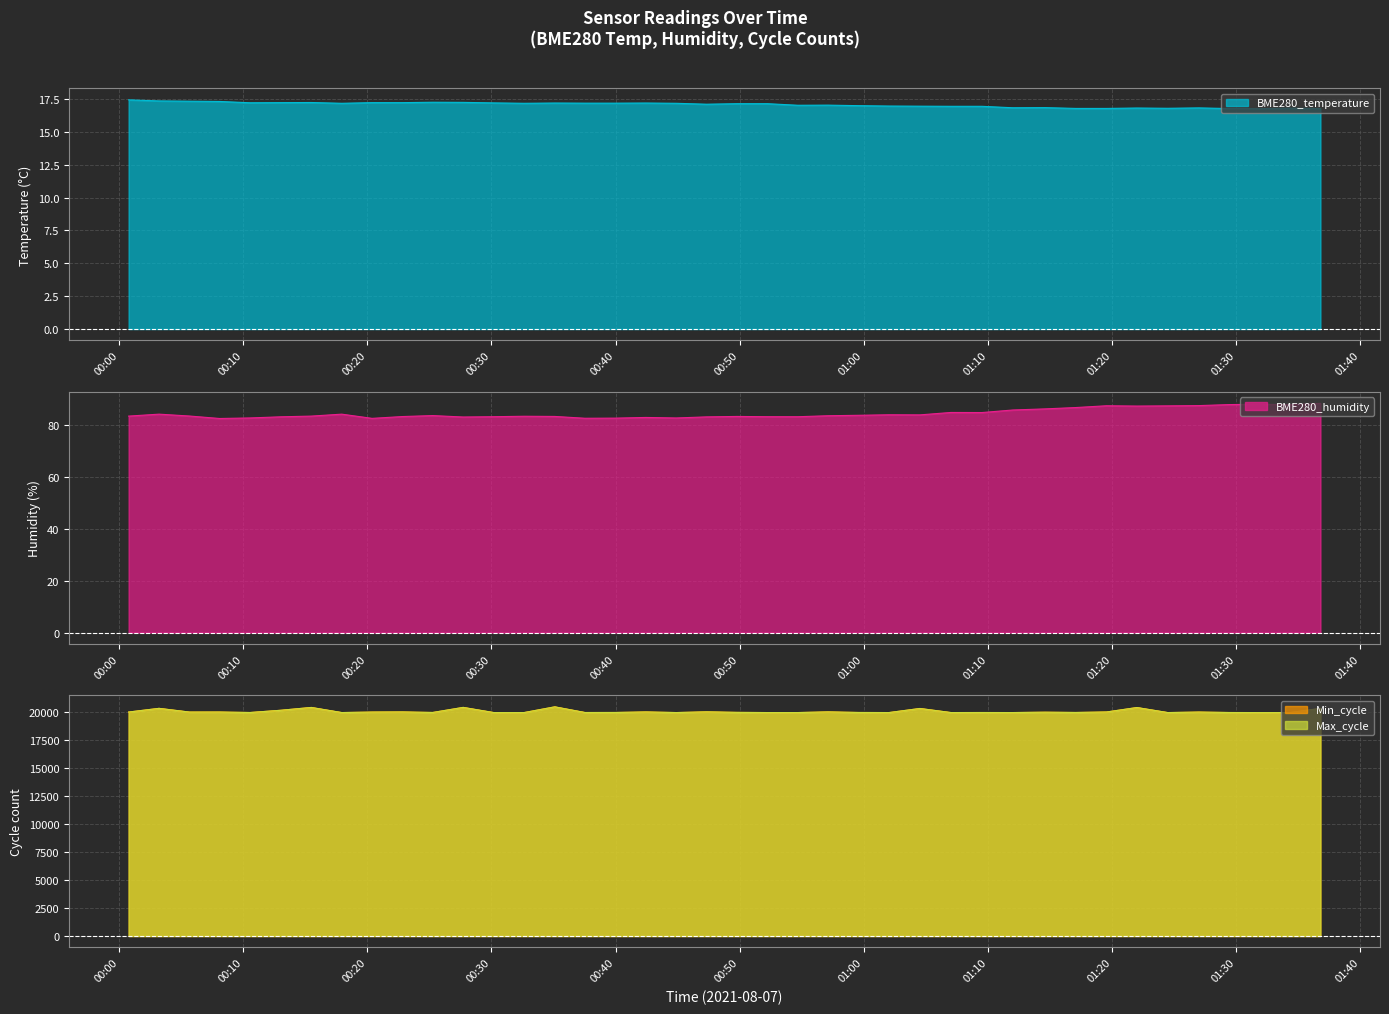

At which label does Min_cycle first exceed 19936?

2021/08/07 00:00:46